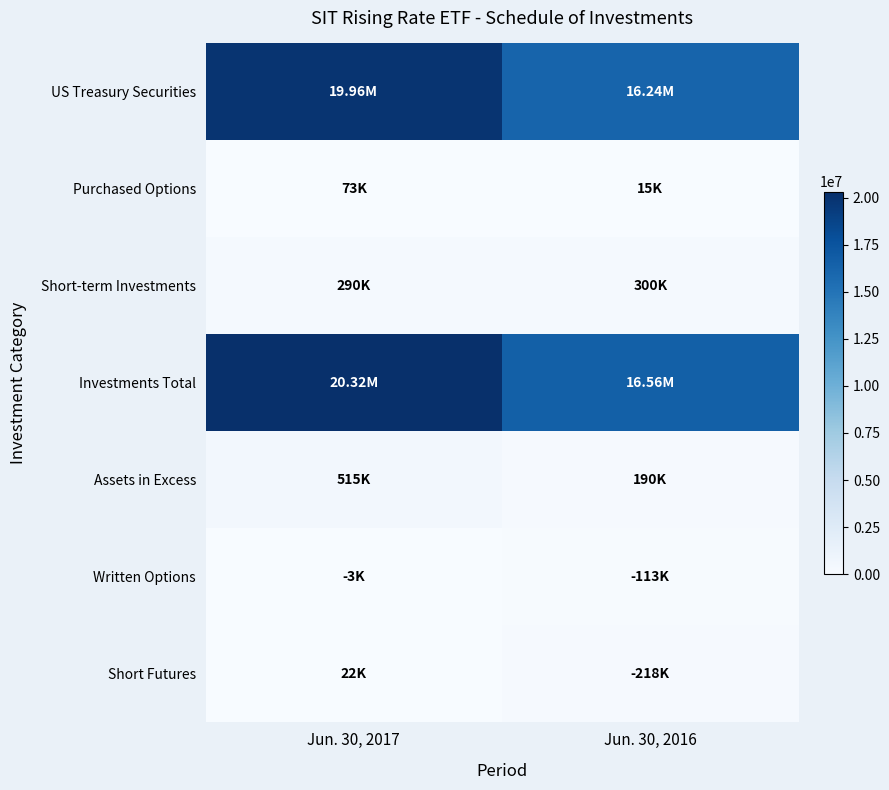

Reading left to right, list all the values displayed in this chart.

US Treasury Securities: Jun. 30, 2017=19957000	Jun. 30, 2016=16241128
Purchased Options: Jun. 30, 2017=72703	Jun. 30, 2016=14875
Short-term Investments: Jun. 30, 2017=290291	Jun. 30, 2016=299873
Investments Total: Jun. 30, 2017=20319994	Jun. 30, 2016=16555876
Assets in Excess: Jun. 30, 2017=514985	Jun. 30, 2016=190093
Written Options: Jun. 30, 2017=3477	Jun. 30, 2016=113156
Short Futures: Jun. 30, 2017=21795	Jun. 30, 2016=217860